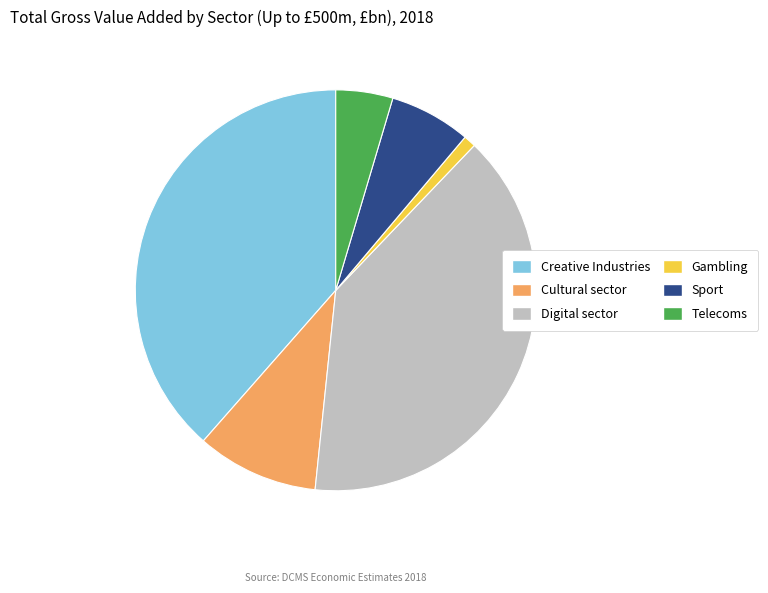

True or false: Telecoms accounts for 5% of the total.

True